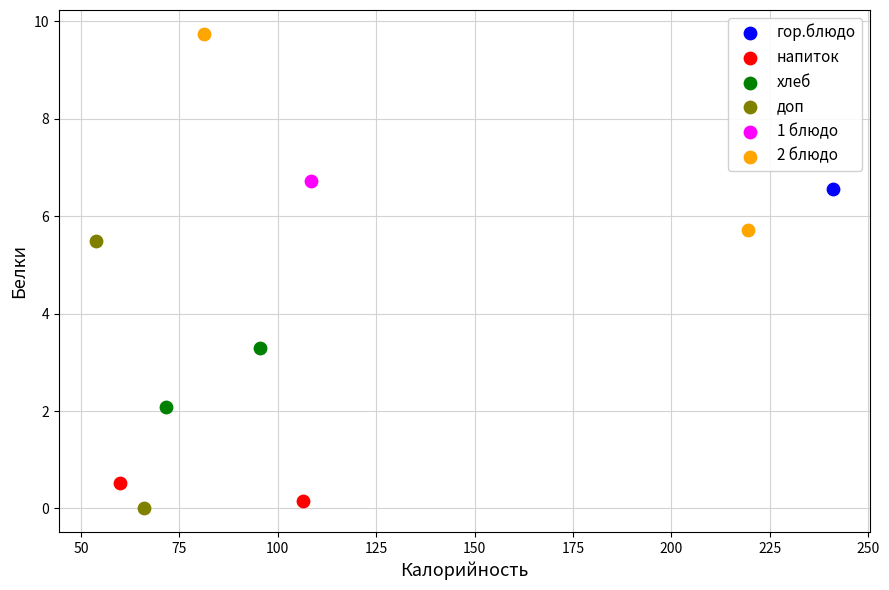

What are all the series names shown in the legend?

гор.блюдо, напиток, хлеб, доп, 1 блюдо, 2 блюдо